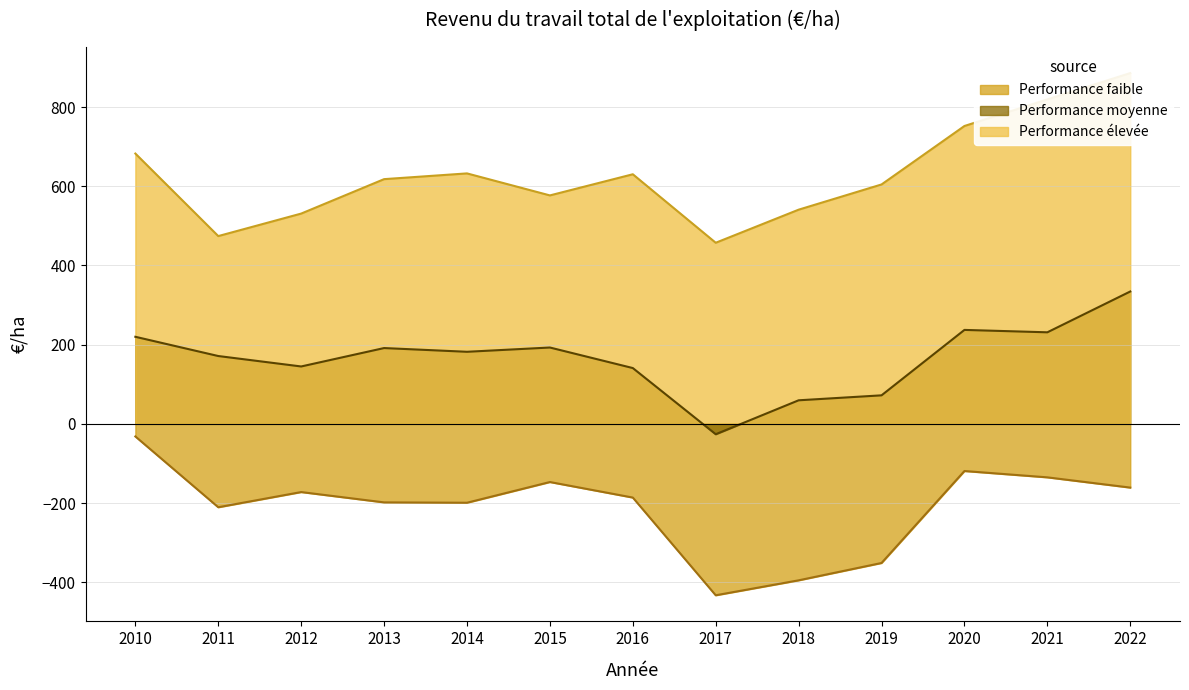

True or false: Performance élevée and Performance moyenne cross at least once.

False